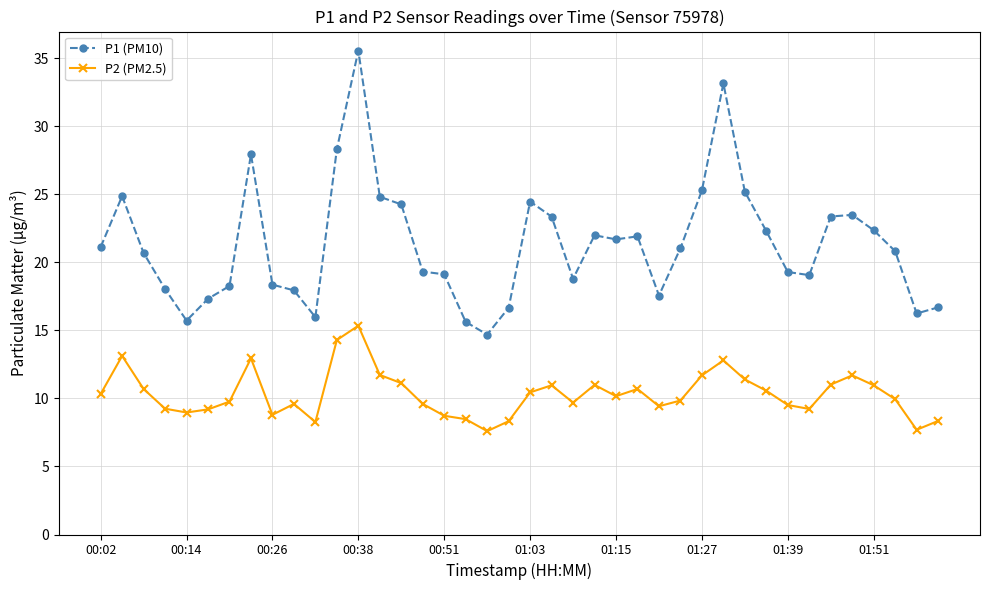

In P1 (PM10), how many points are higher than both neighbors (excluding endpoints)?

8